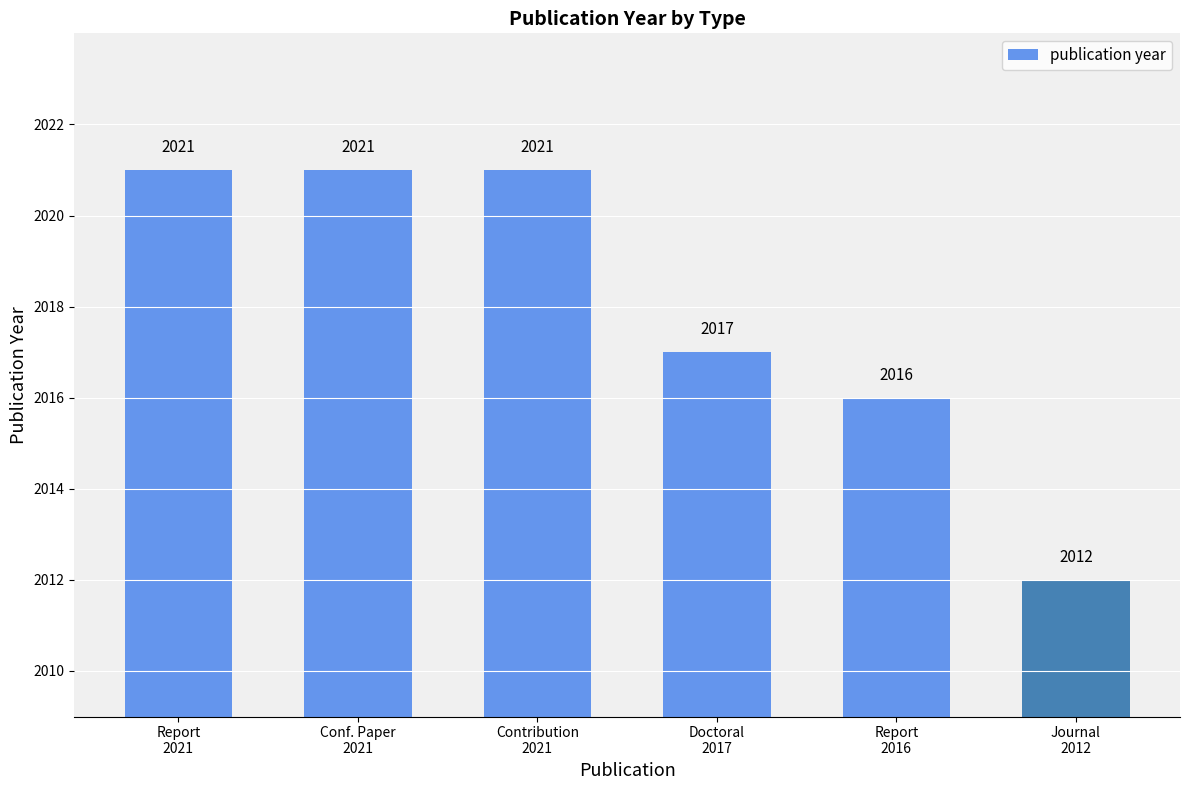

What is the label of the 2nd bar from the left?

Conf. Paper
2021